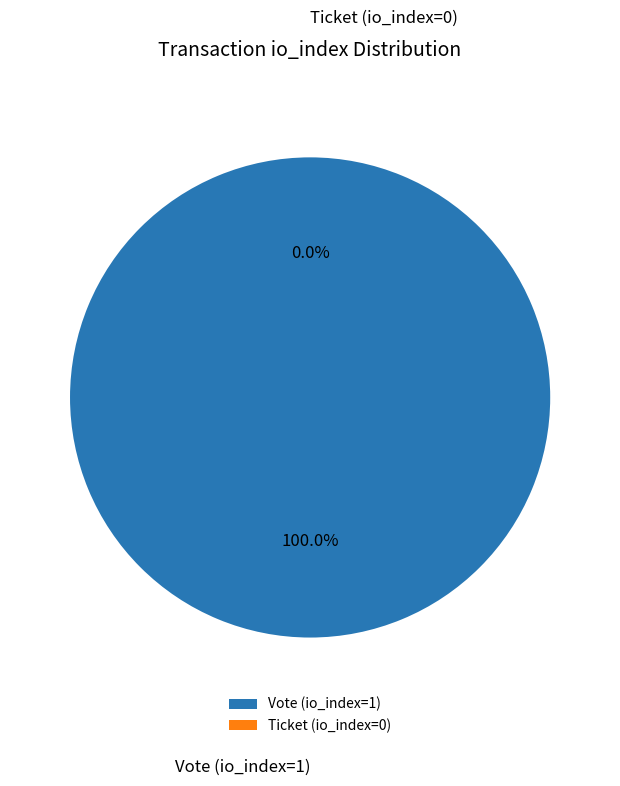

What is the change in value from Vote (io_index=1) to Ticket (io_index=0)?

-1